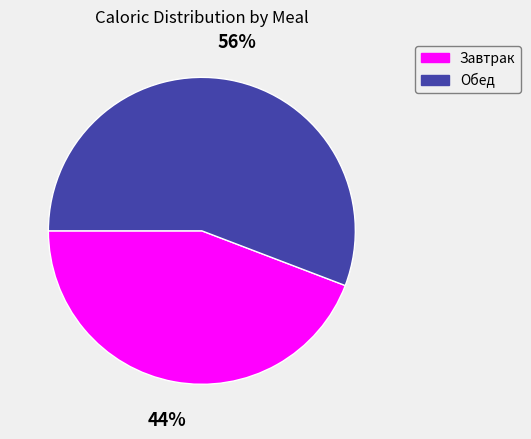

What is the ratio of the value at Обед to the value at Завтрак?

1.3